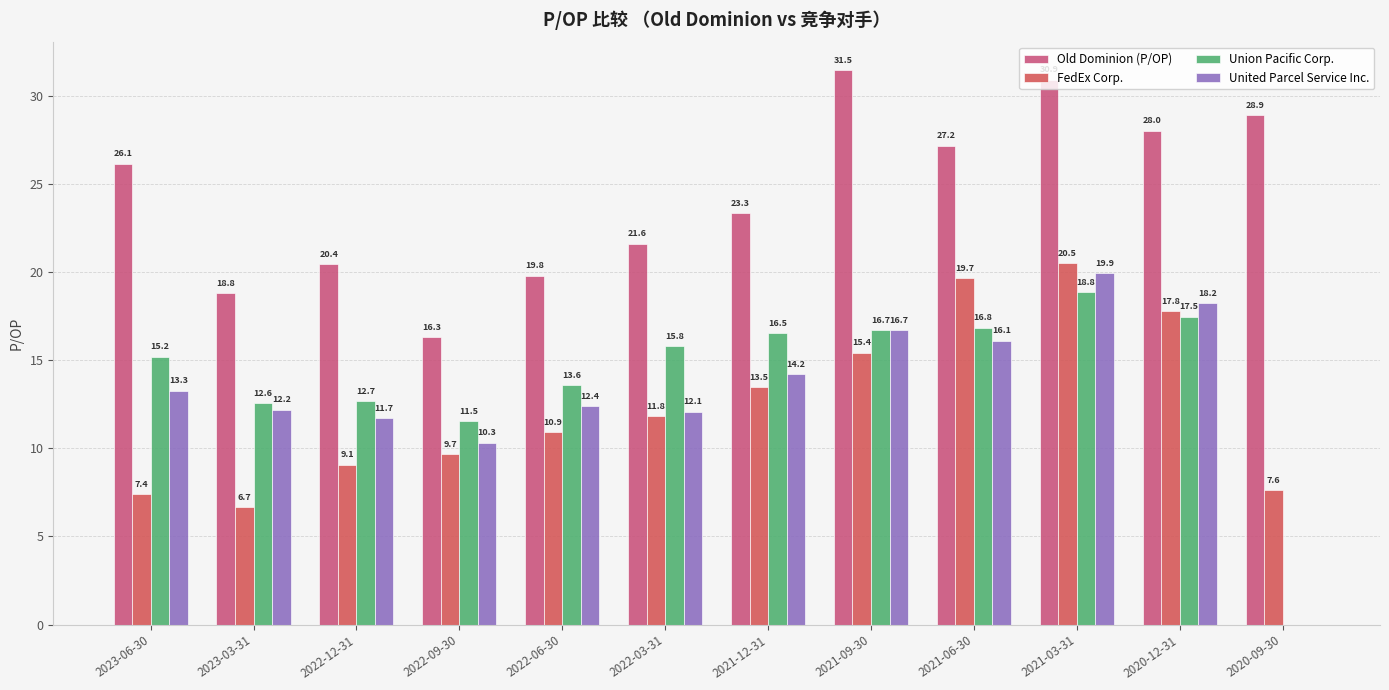

Is it true that Old Dominion (P/OP) equals 31.5 at 2021-09-30?

True